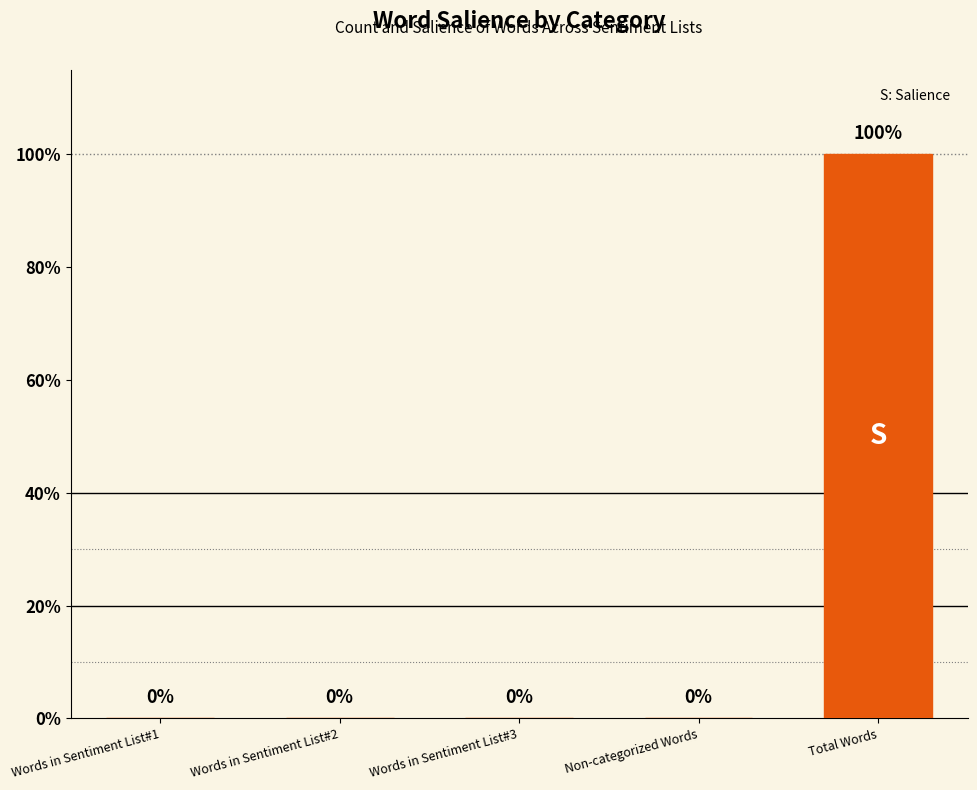

What is the label of the 1st bar from the right?

Total Words